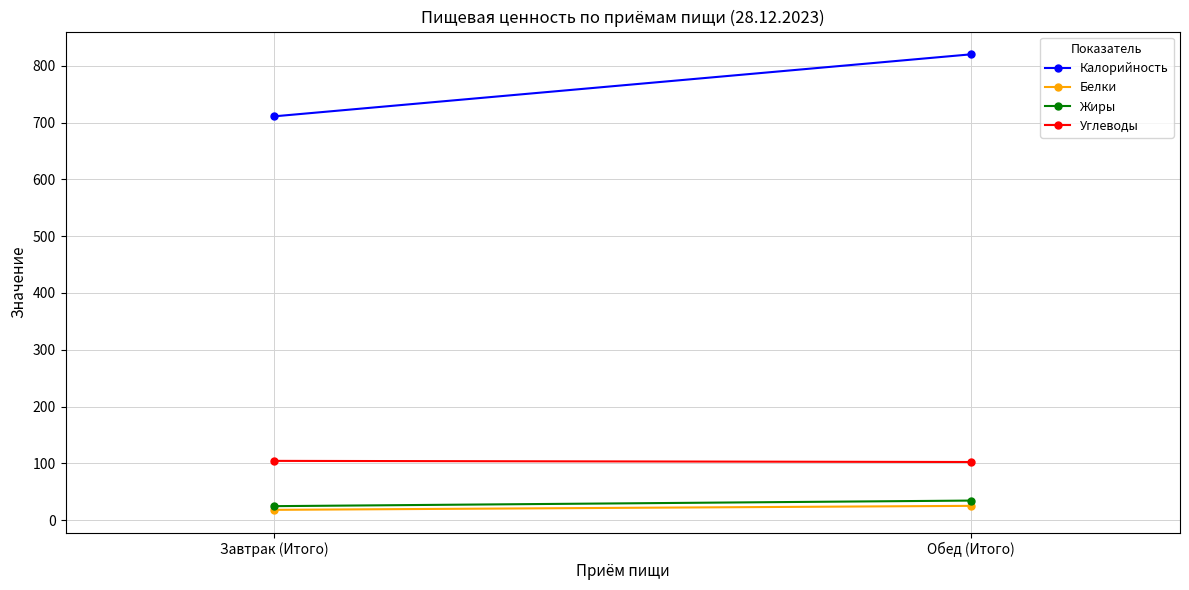

What is the sum of the Углеводы values at Обед (Итого) and Завтрак (Итого)?

206.7